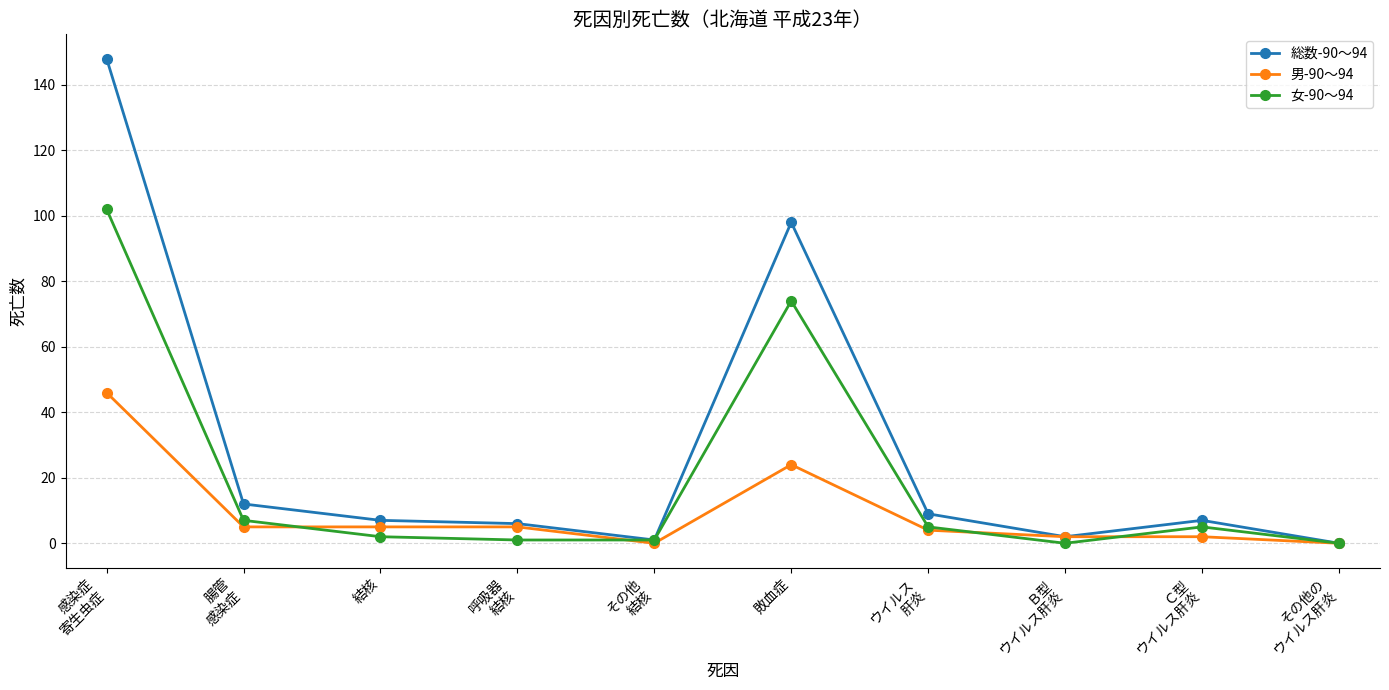

What is the total value across all series at 呼吸器
結核?

12